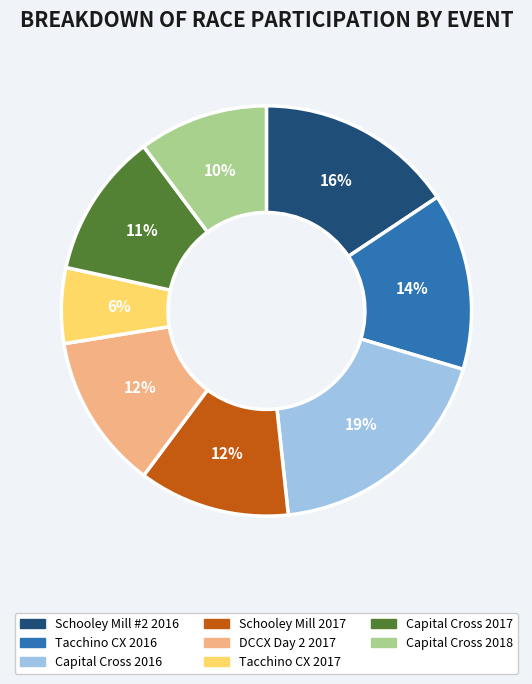

Between Tacchino CX 2016 and Capital Cross 2016, which is larger?

Capital Cross 2016